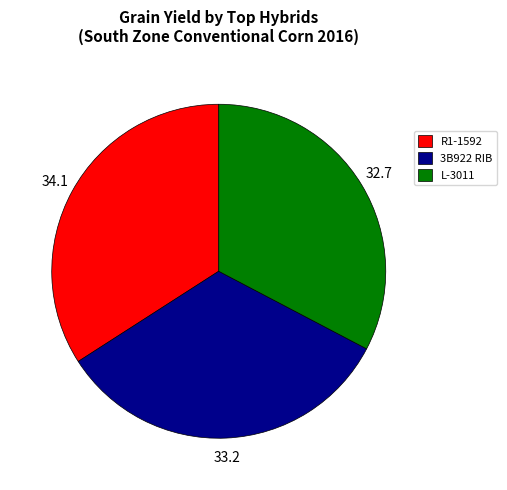

Which slice is the largest?

R1-1592